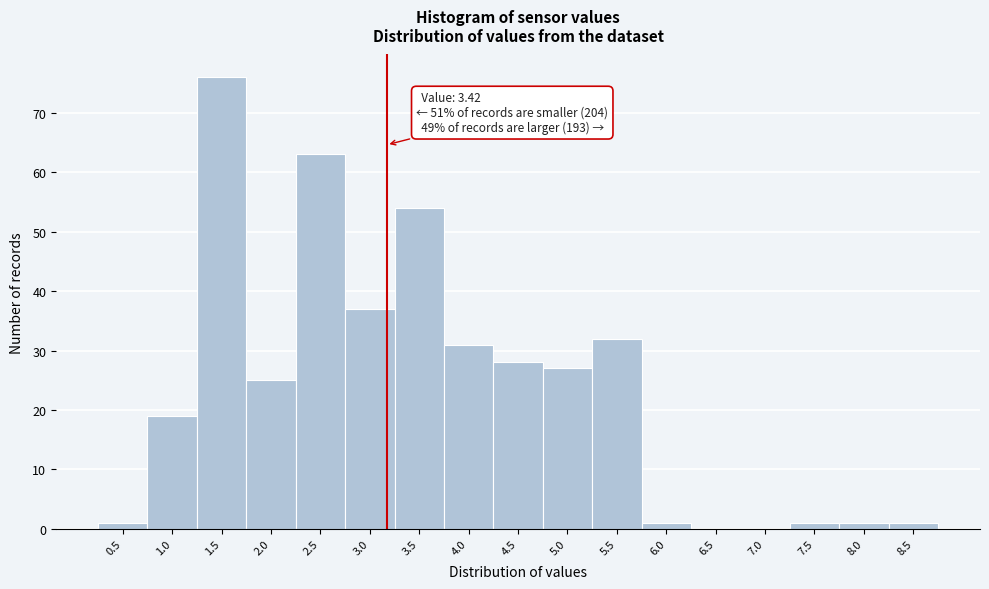

Reading left to right, transcribe all the data shown in this chart.

0.5=1	1.0=19	1.5=76	2.0=25	2.5=63	3.0=37	3.5=54	4.0=31	4.5=28	5.0=27	5.5=32	6.0=1	6.5=0	7.0=0	7.5=1	8.0=1	8.5=1